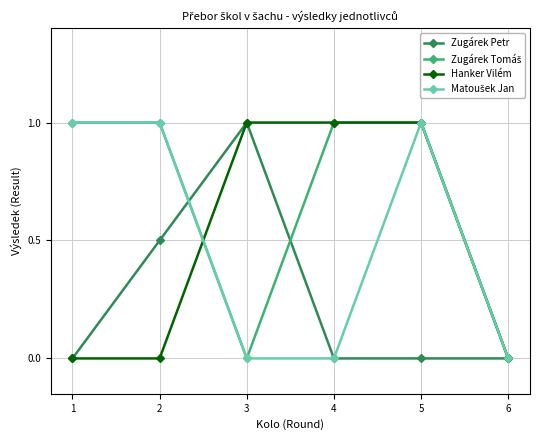

The value of Zugárek Petr at 1 is 0.0. True or false?

True